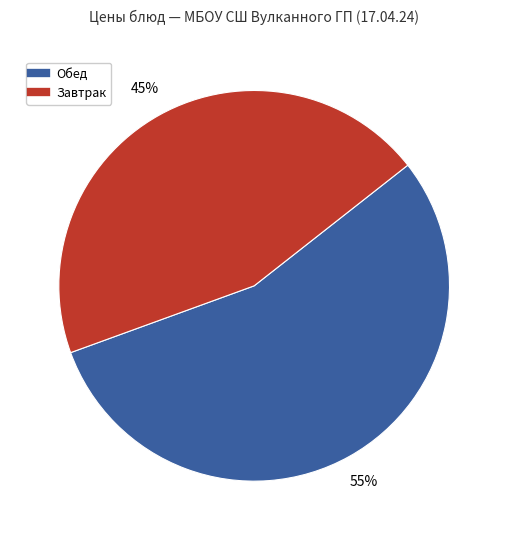

To the nearest percent, what is the difference between the largest and smallest slice percentages?

10%